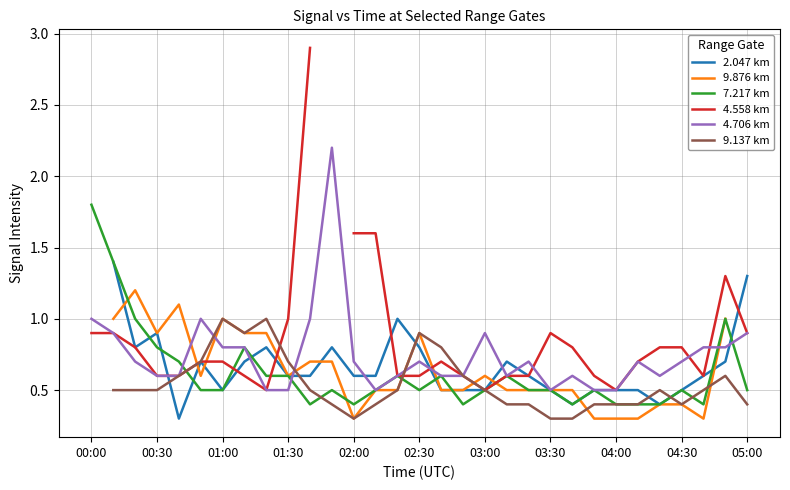

What are all the series names shown in the legend?

2.047 km, 9.876 km, 7.217 km, 4.558 km, 4.706 km, 9.137 km